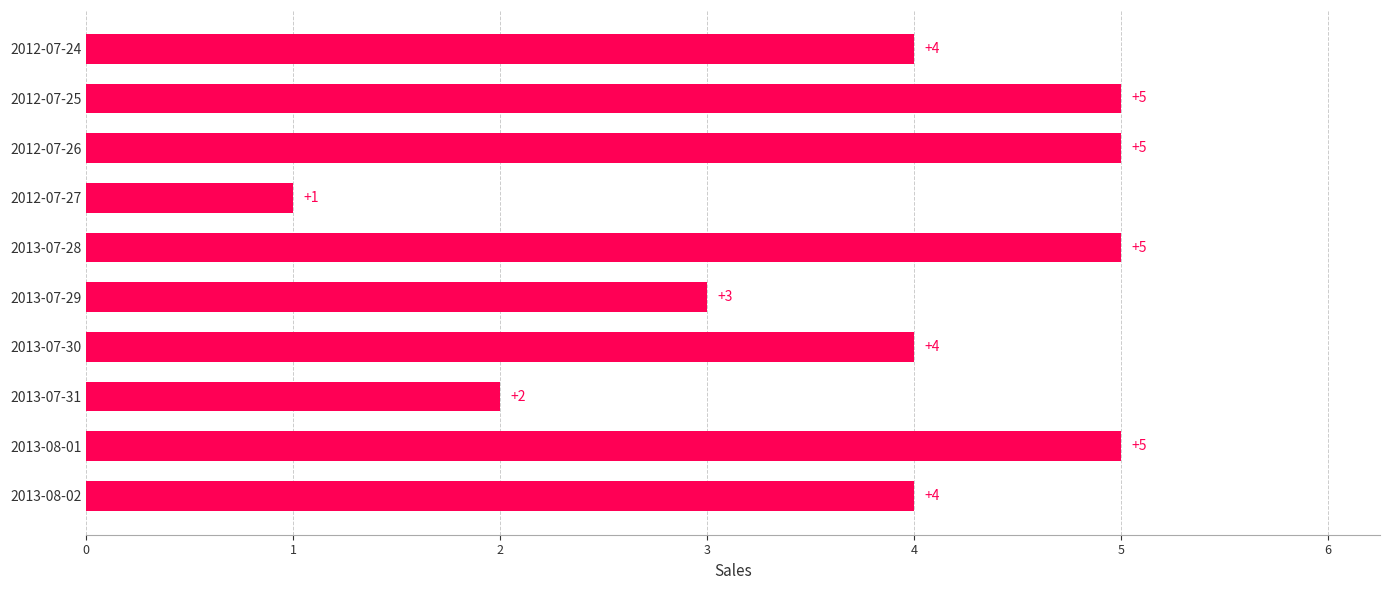

Which has a higher value, 2013-07-29 or 2012-07-27?

2013-07-29